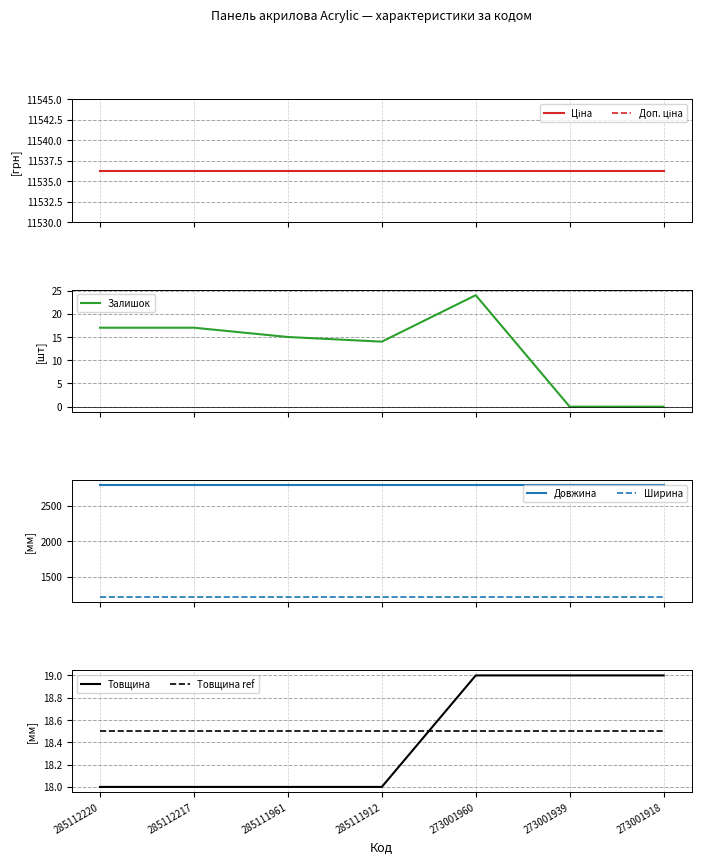

At which label does Залишок first exceed 15?

285112220